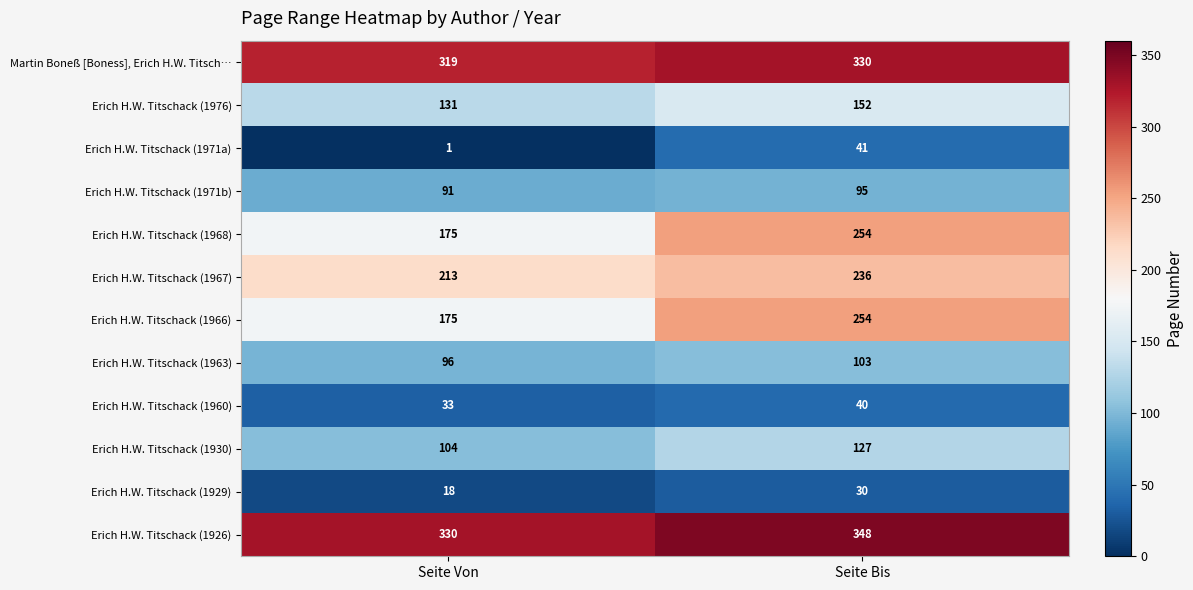

Reading left to right, transcribe all the data shown in this chart.

Martin Boneß [Boness], Erich H.W. Titsch…: Seite Von=319	Seite Bis=330
Erich H.W. Titschack (1976): Seite Von=131	Seite Bis=152
Erich H.W. Titschack (1971a): Seite Von=1	Seite Bis=41
Erich H.W. Titschack (1971b): Seite Von=91	Seite Bis=95
Erich H.W. Titschack (1968): Seite Von=175	Seite Bis=254
Erich H.W. Titschack (1967): Seite Von=213	Seite Bis=236
Erich H.W. Titschack (1966): Seite Von=175	Seite Bis=254
Erich H.W. Titschack (1963): Seite Von=96	Seite Bis=103
Erich H.W. Titschack (1960): Seite Von=33	Seite Bis=40
Erich H.W. Titschack (1930): Seite Von=104	Seite Bis=127
Erich H.W. Titschack (1929): Seite Von=18	Seite Bis=30
Erich H.W. Titschack (1926): Seite Von=330	Seite Bis=348